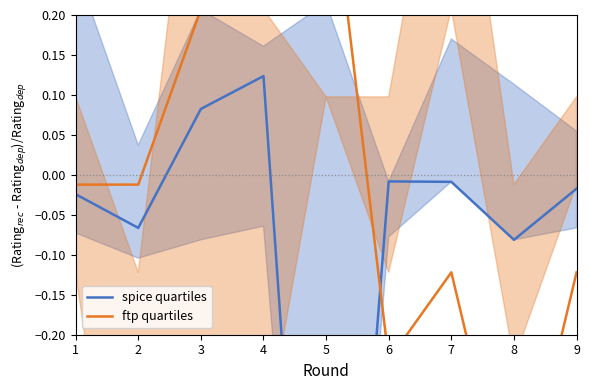

Reading left to right, transcribe all the data shown in this chart.

spice quartiles: 1=-0.0	2=-0.1	3=0.1	4=0.1	5=-1.0	6=-0.0	7=-0.0	8=-0.1	9=-0.0
ftp quartiles: 1=-0.0	2=-0.0	3=0.2	4=0.3	5=0.4	6=-0.2	7=-0.1	8=-0.5	9=-0.1